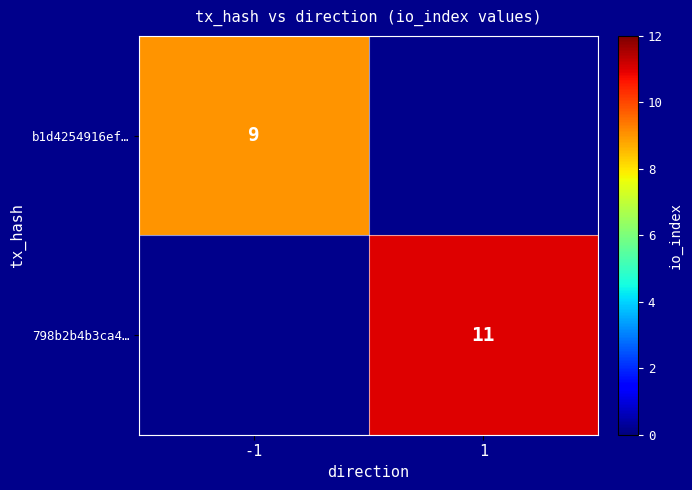

The value of b1d4254916ef… at -1 is 9. True or false?

True